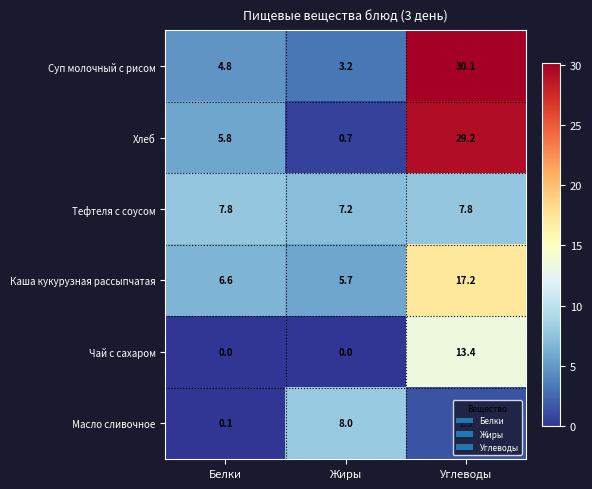

What is the sum of the Хлеб values at Углеводы and Жиры?

29.9